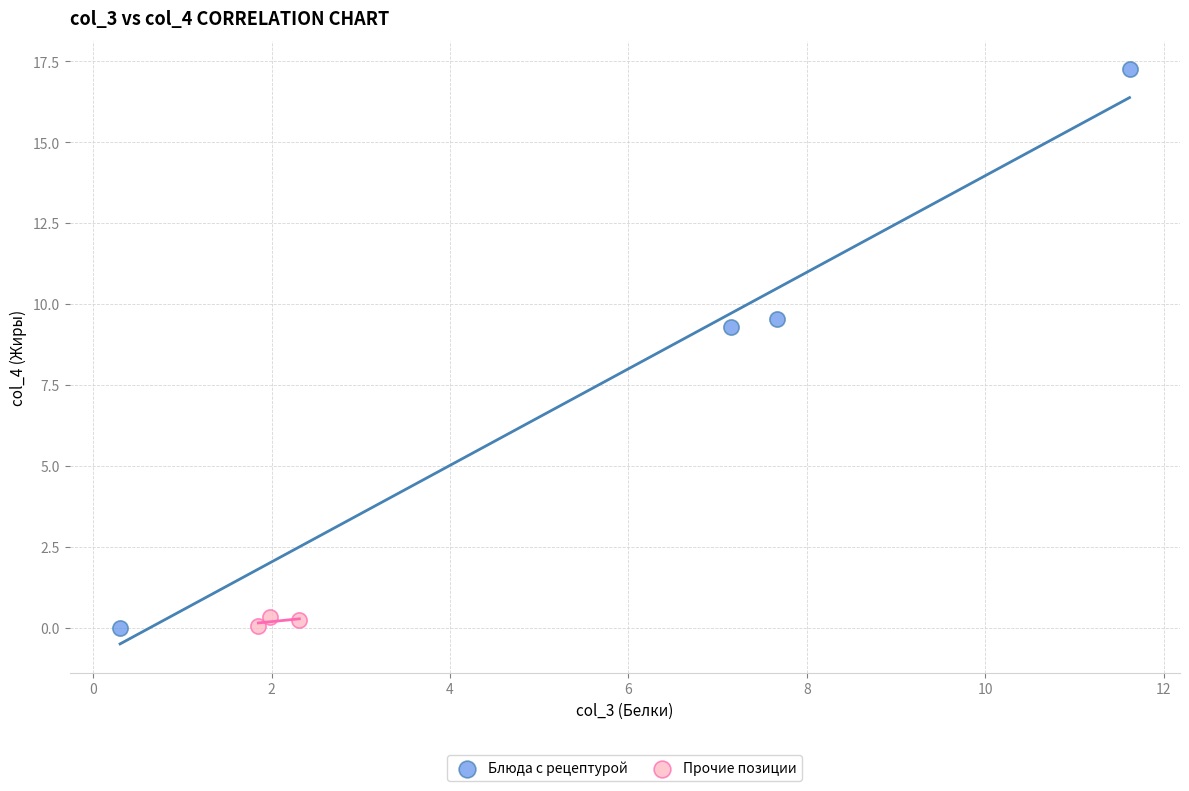

Which series has the widest spread of Y values?

Блюда с рецептурой